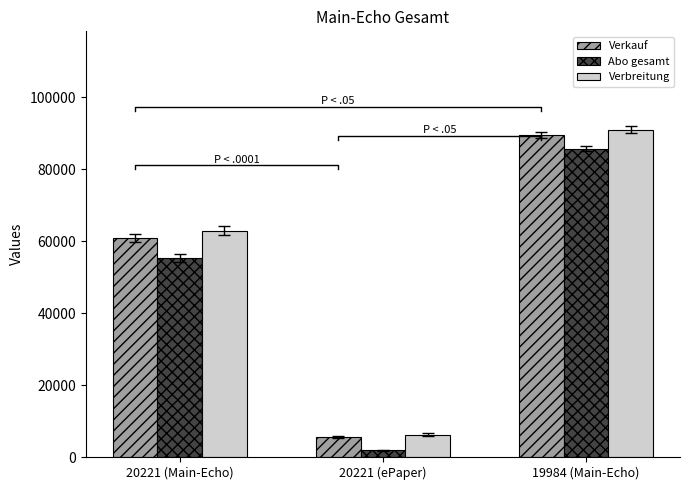

At which category is the sum across all series the highest?

19984 (Main-Echo)